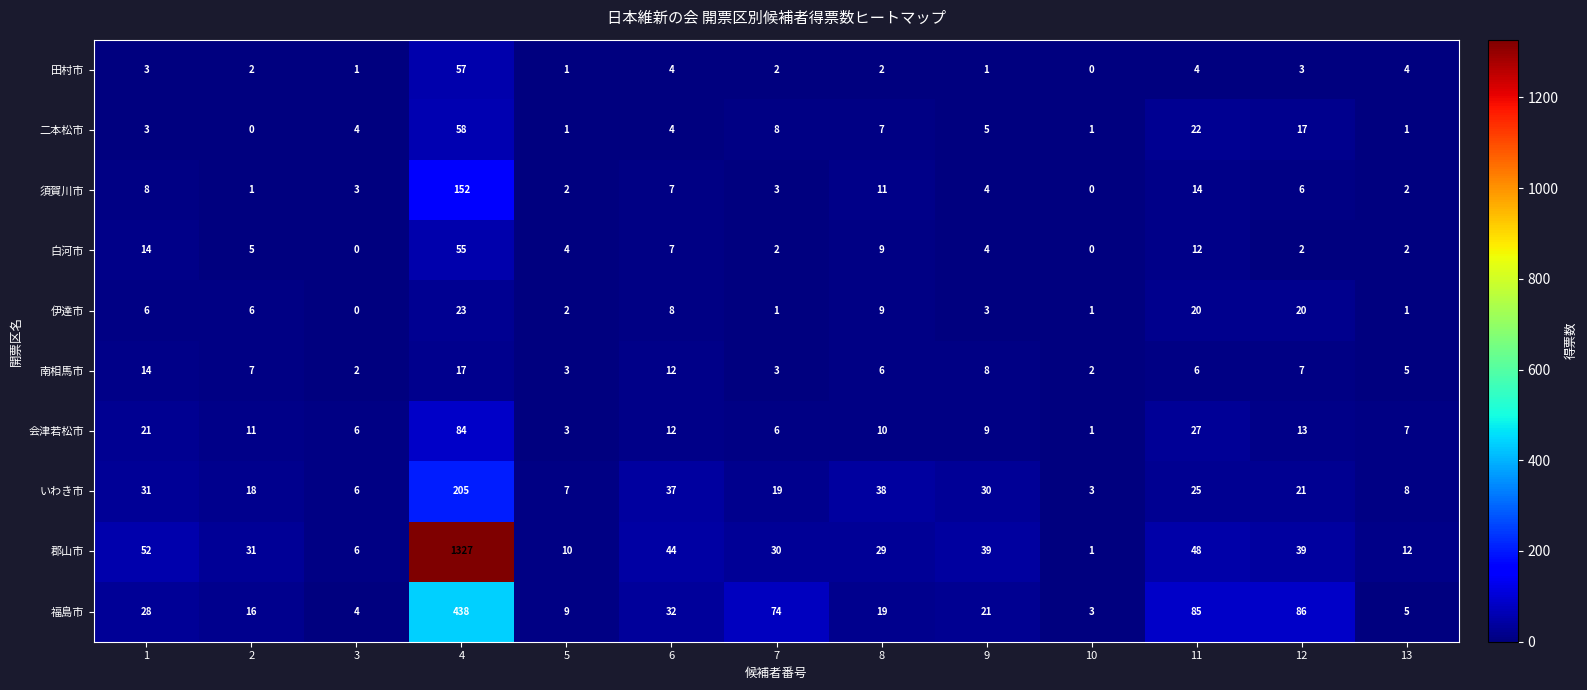

Which series has the largest total across all categories?

郡山市